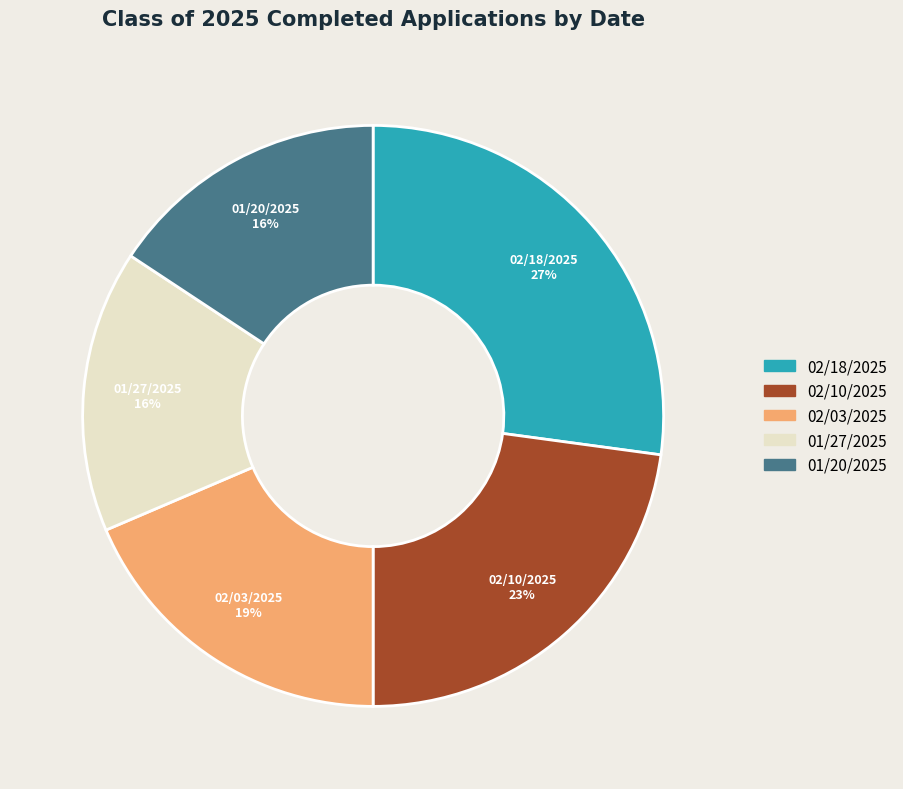

What is the largest slice in the pie chart?

02/18/2025